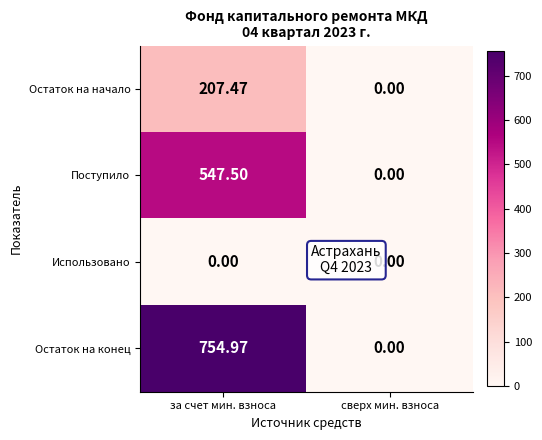

Is the value of Остаток на начало at сверх мин. взноса greater than the value of Поступило at за счет мин. взноса?

No